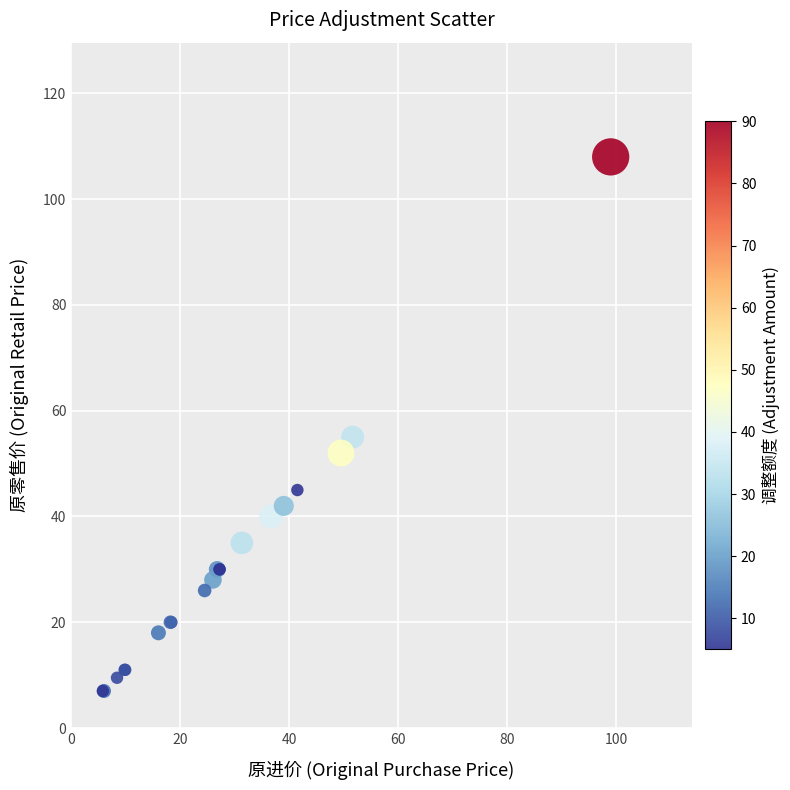

What Y value in the scatter plot is closest to 57?

55.0